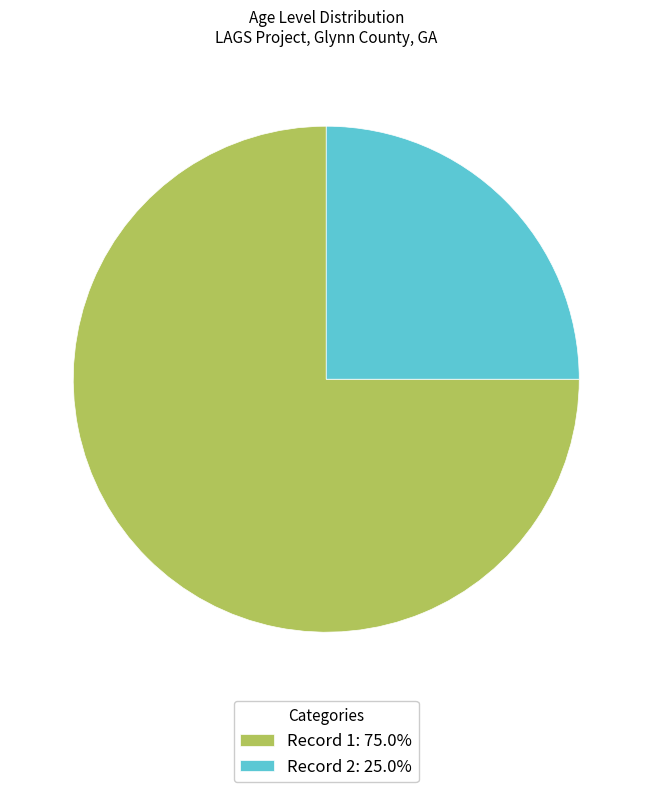

Approximately how many times larger is the value at Record 2: 25.0% compared to Record 1: 75.0%?

0.3